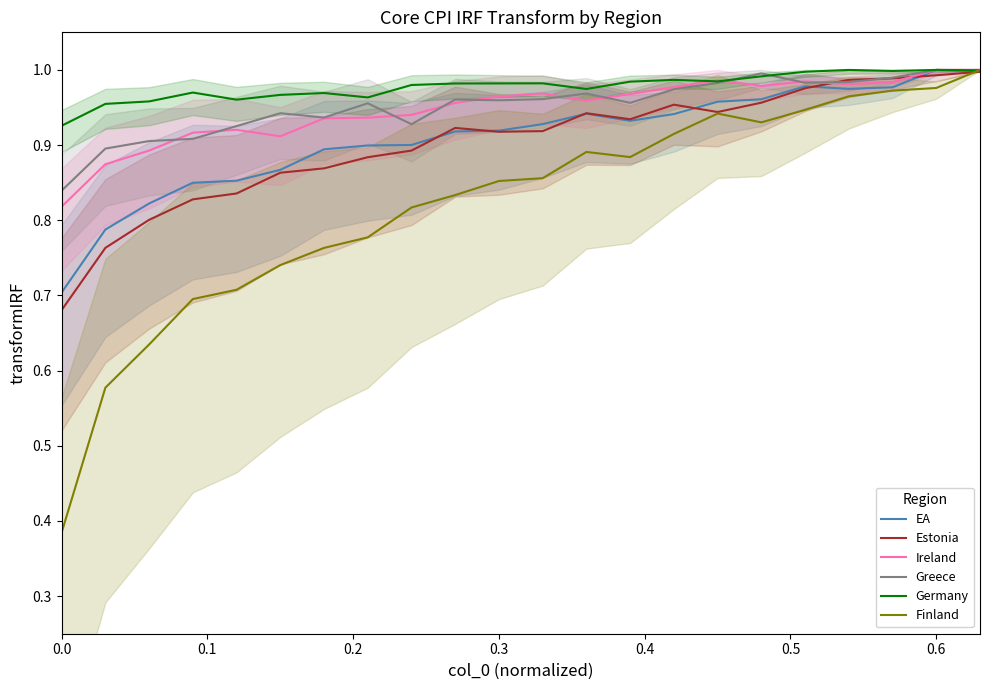

What is the value of the Finland point at the 3rd from the left?

0.6